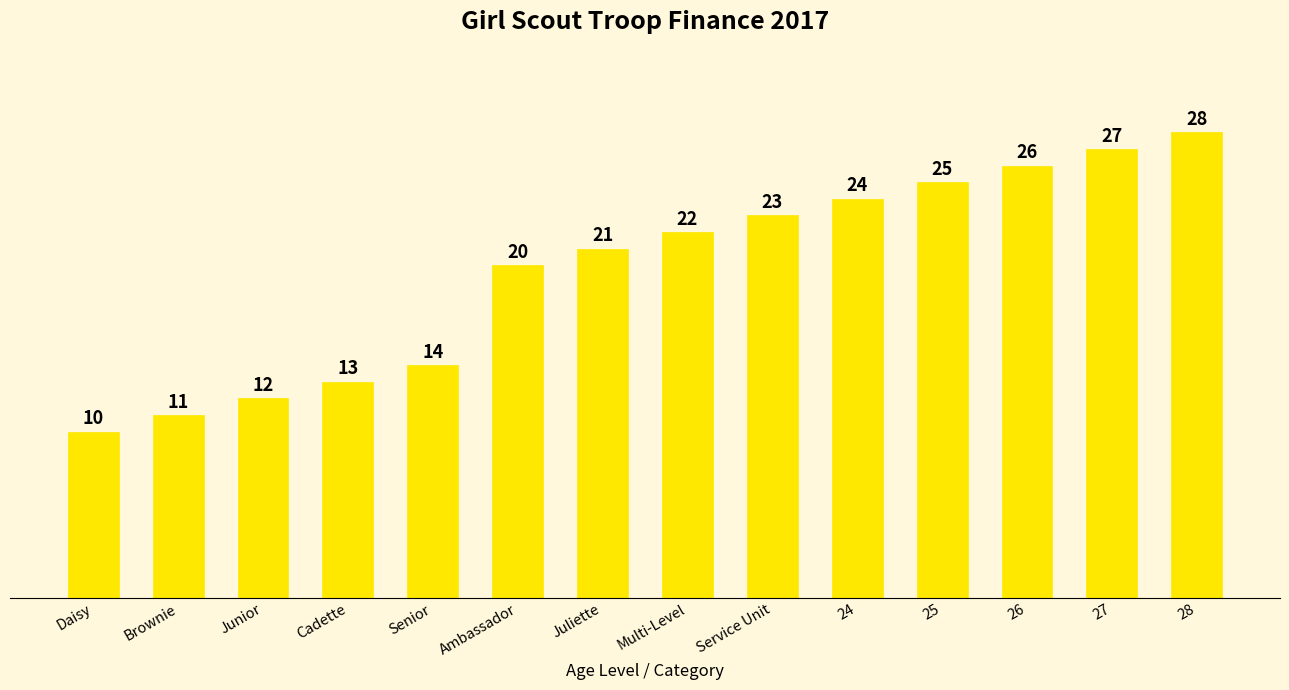

At which label is the value closest to 19?

Ambassador